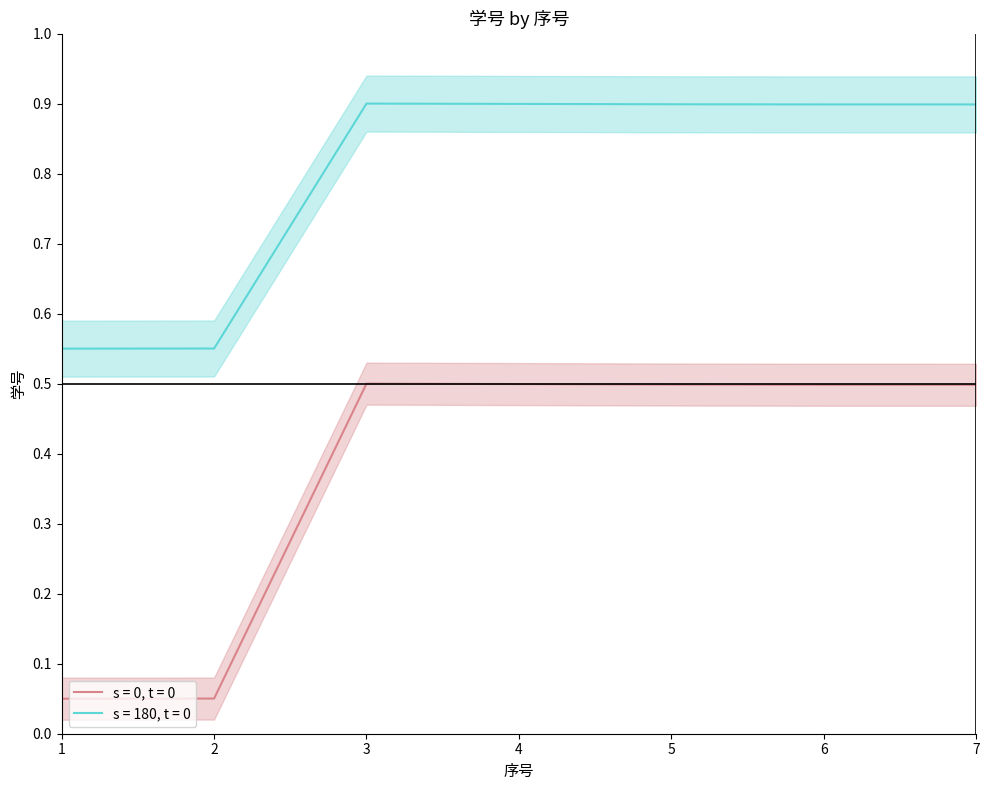

At 1, list the series in order from largest to smallest.

s = 0, t = 0, s = 180, t = 0